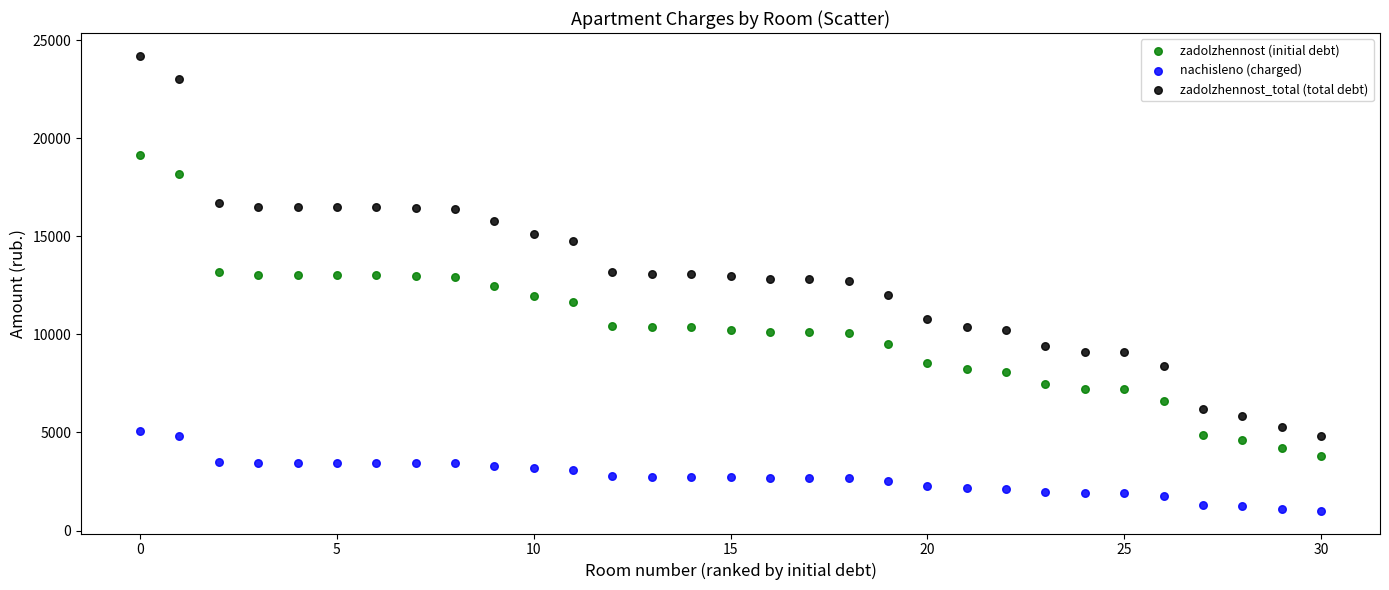

Across all data points, what is the range of Y values (max minus min)?

23193.6